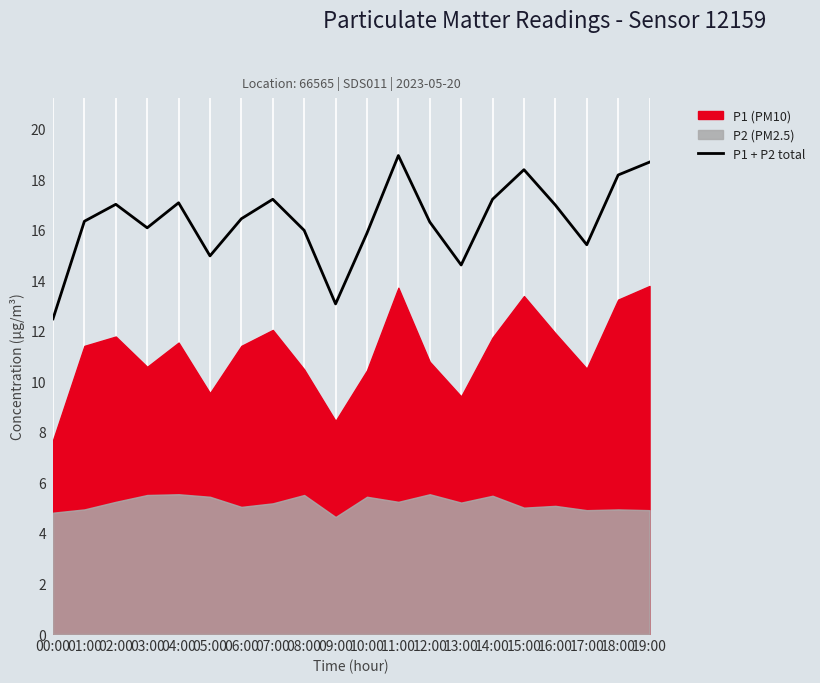

Reading left to right, list all the values displayed in this chart.

00:00=12.5	01:00=16.3	02:00=17.0	03:00=16.1	04:00=17.1	05:00=15.0	06:00=16.4	07:00=17.2	08:00=16.0	09:00=13.1	10:00=15.9	11:00=18.9	12:00=16.3	13:00=14.6	14:00=17.2	15:00=18.4	16:00=17.0	17:00=15.4	18:00=18.2	19:00=18.7